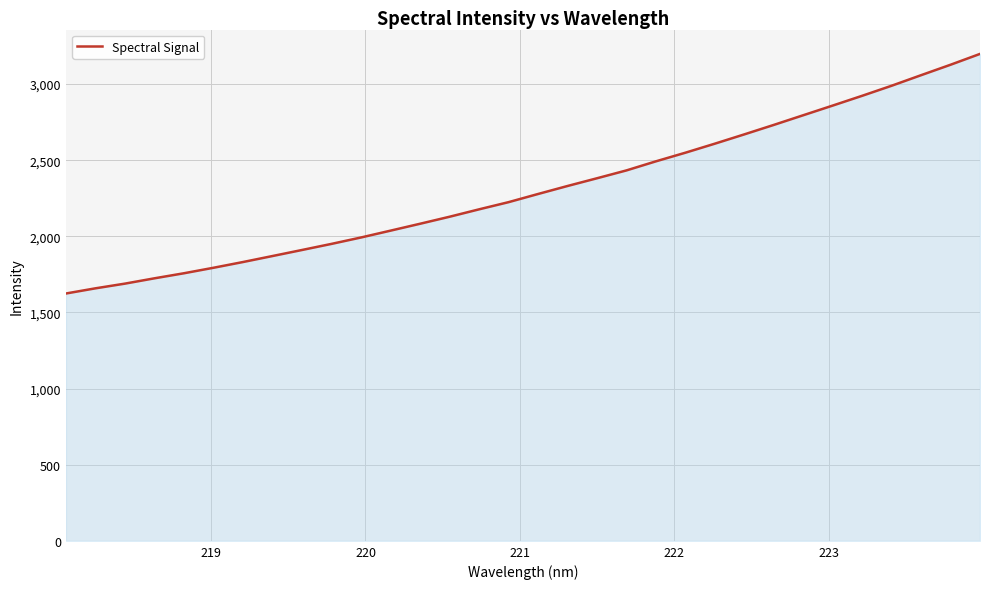

What is the greatest value displayed?

3198.4